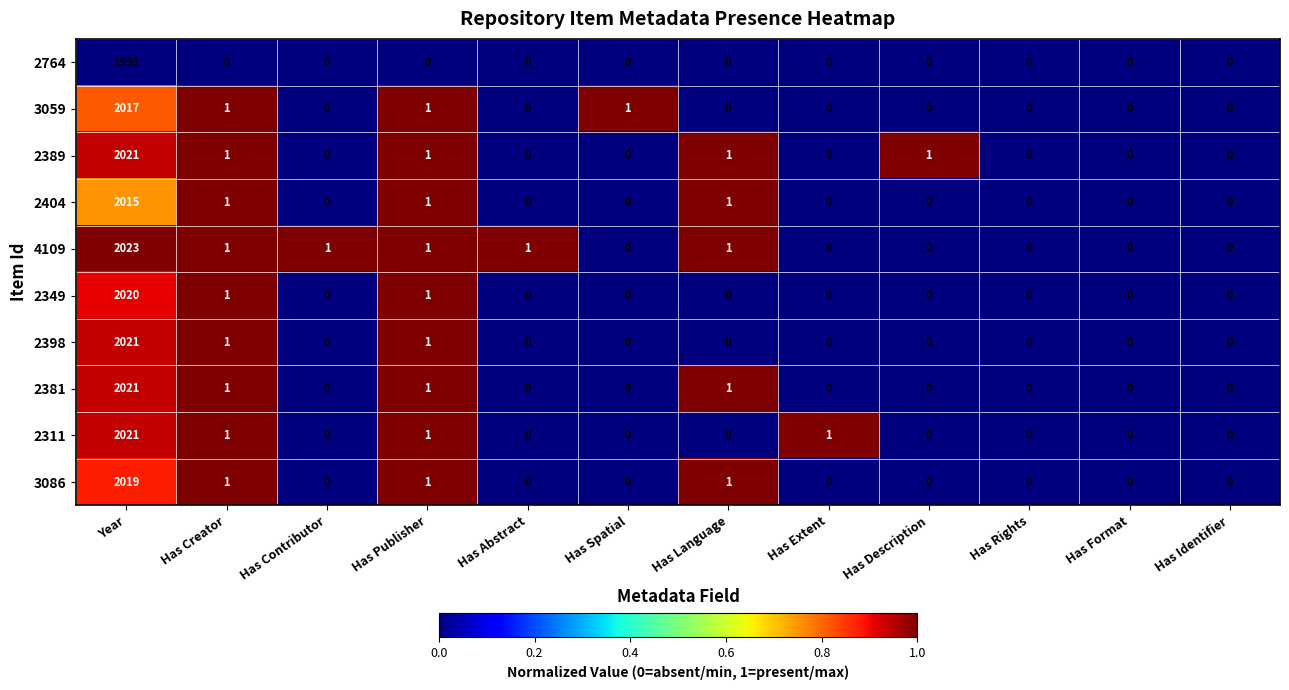

The value of 2349 at Has Rights is -738. True or false?

False